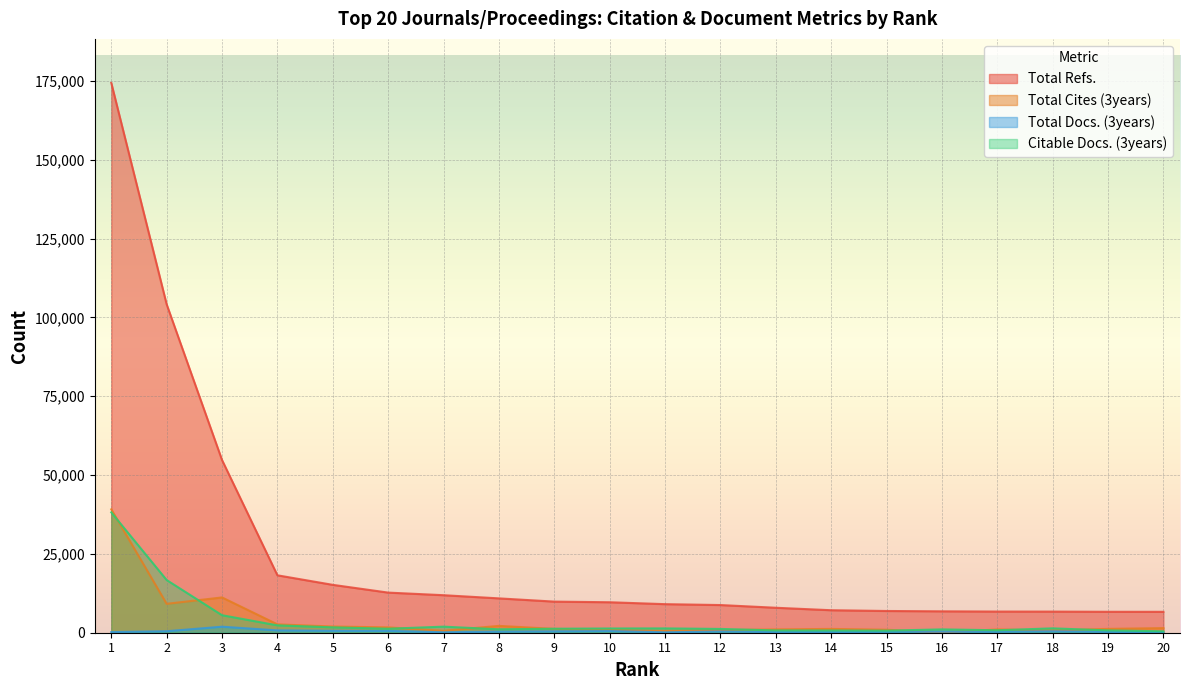

Between 7 and 12, which is larger?

7